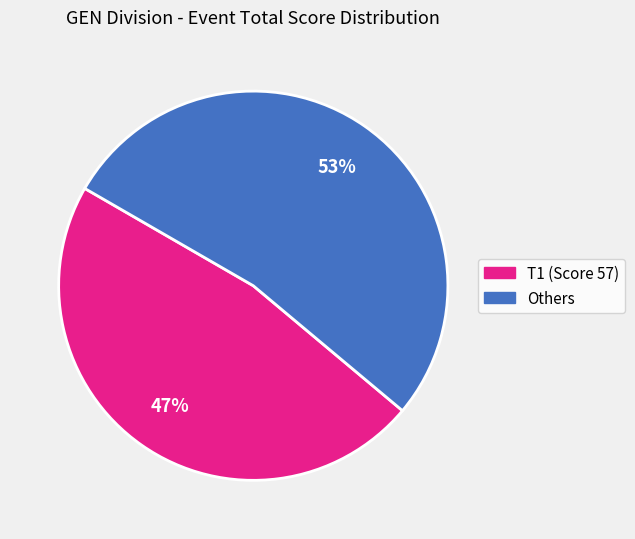

Does any single category account for the majority?

Yes